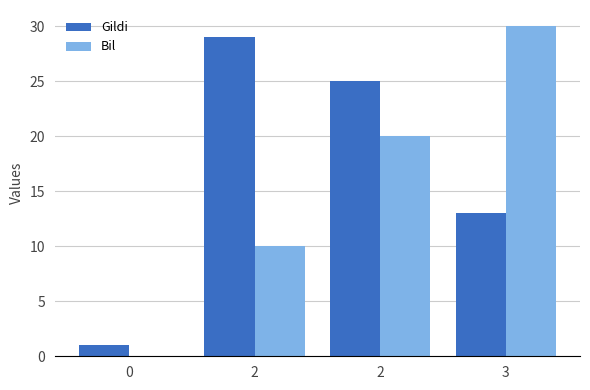

How many groups of bars are there?

4